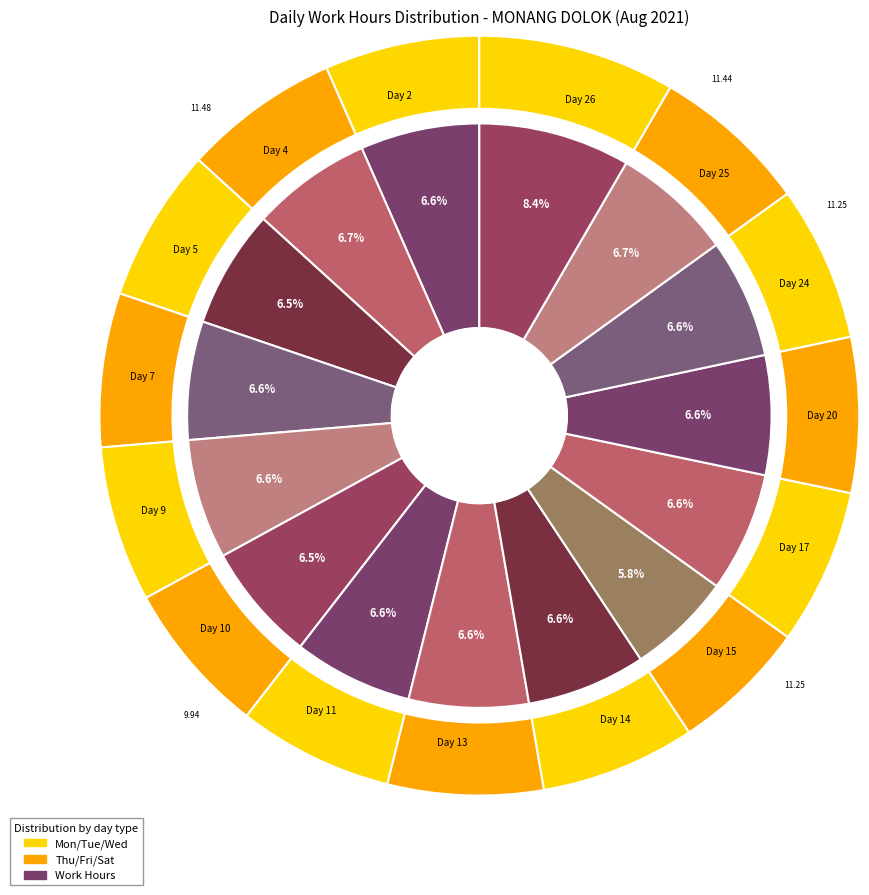

Count the number of slices in the pie.

15